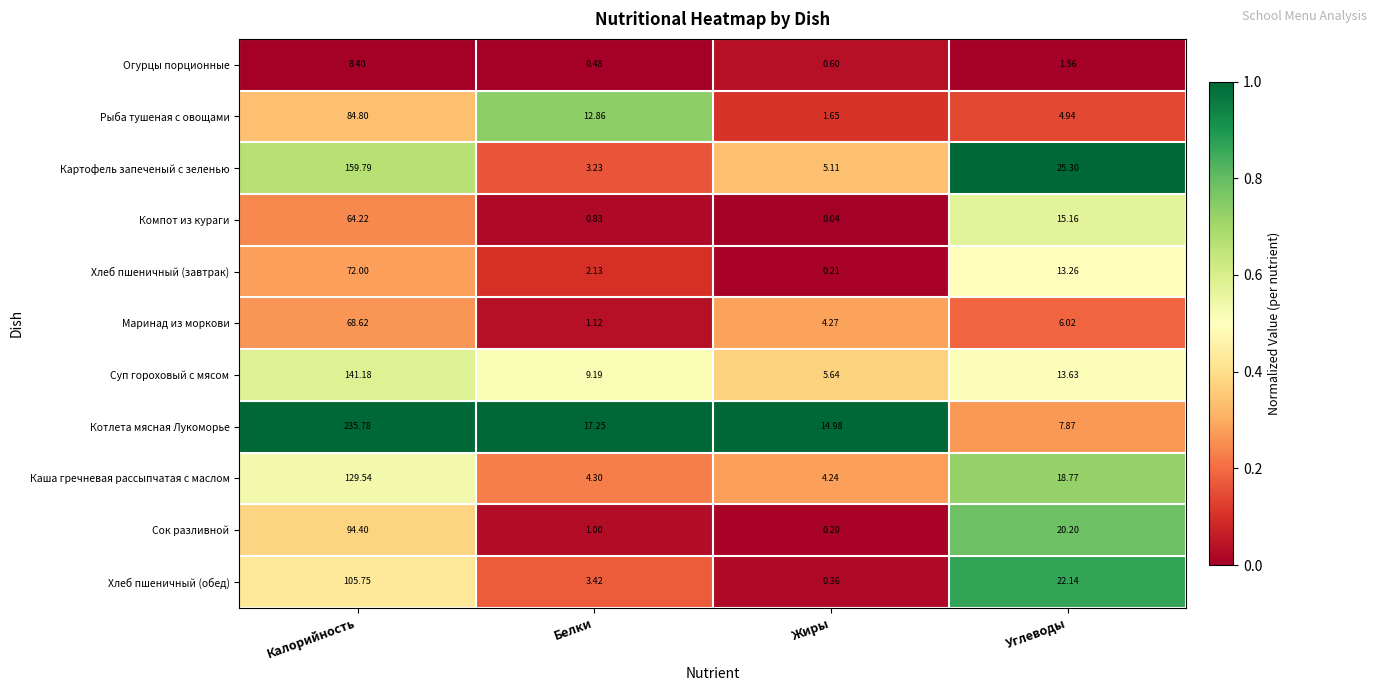

At Жиры, list the series in order from smallest to largest.

Компот из кураги, Сок разливной, Хлеб пшеничный (завтрак), Хлеб пшеничный (обед), Огурцы порционные, Рыба тушеная с овощами, Каша гречневая рассыпчатая с маслом, Маринад из моркови, Картофель запеченый с зеленью, Суп гороховый с мясом, Котлета мясная Лукоморье